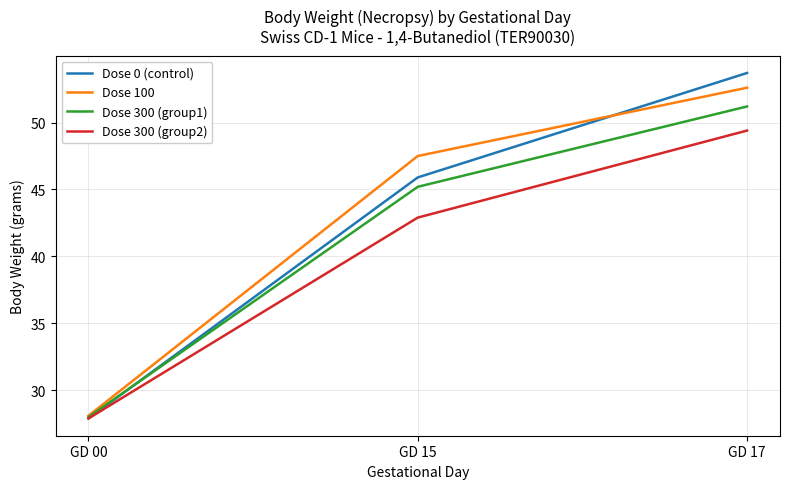

What is the highest value of the Dose 300 (group2) series?

49.4